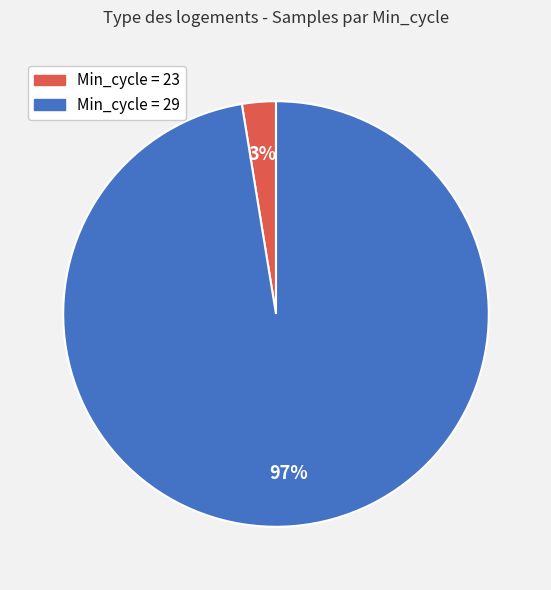

To the nearest percent, what percentage of the pie is Min_cycle = 23?

3%